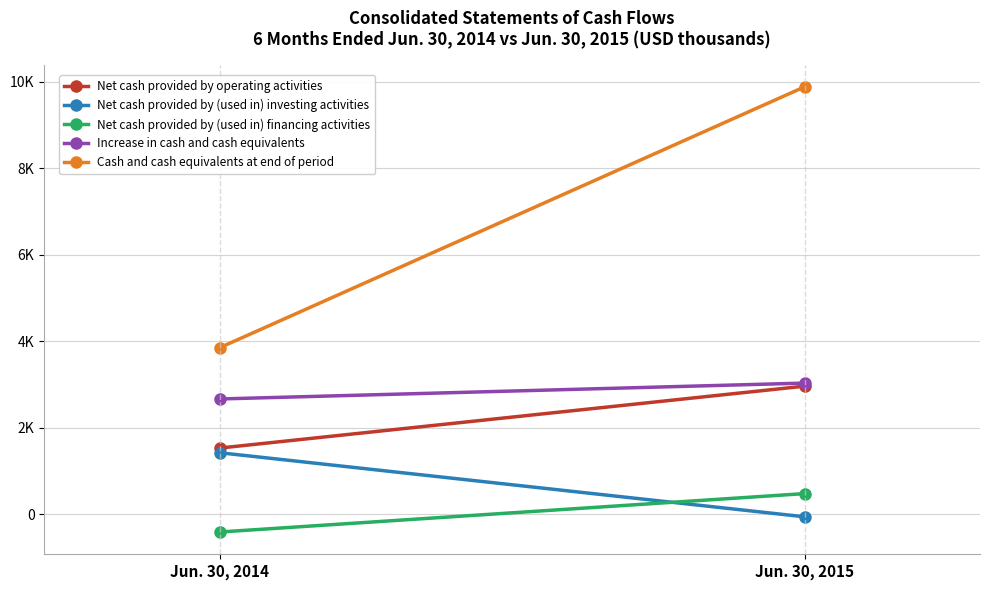

Which has a higher value, Jun. 30, 2014 or Jun. 30, 2015?

Jun. 30, 2015